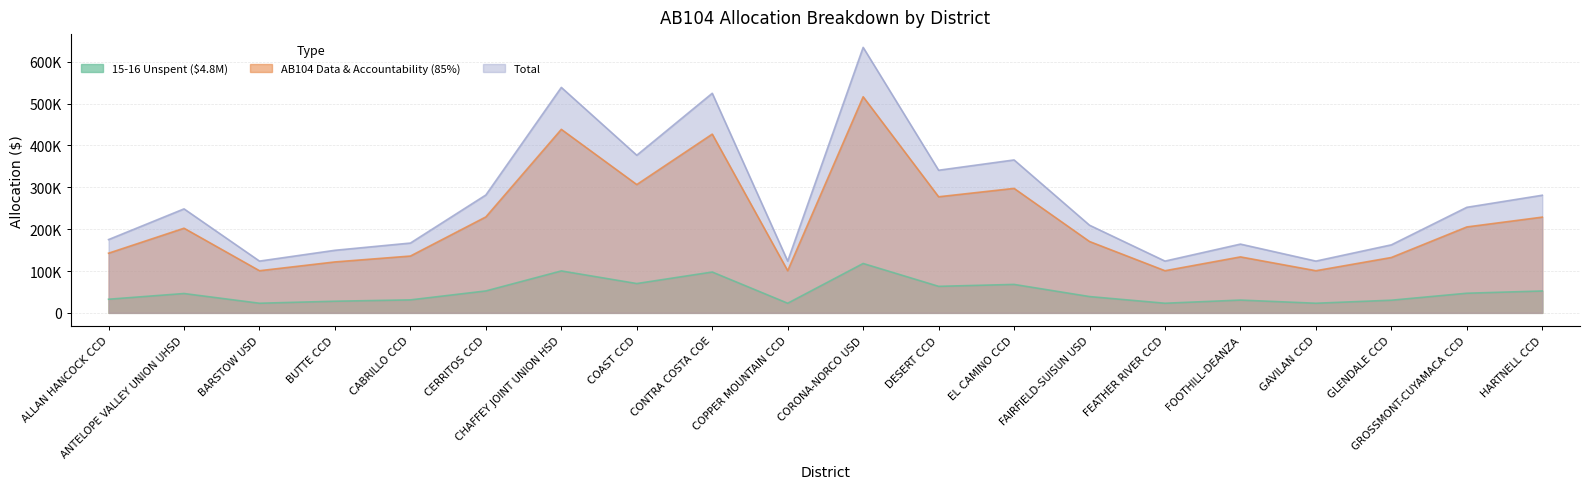

At COPPER MOUNTAIN CCD, list the series in order from smallest to largest.

15-16 Unspent ($4.8M), AB104 Data & Accountability (85%), Total